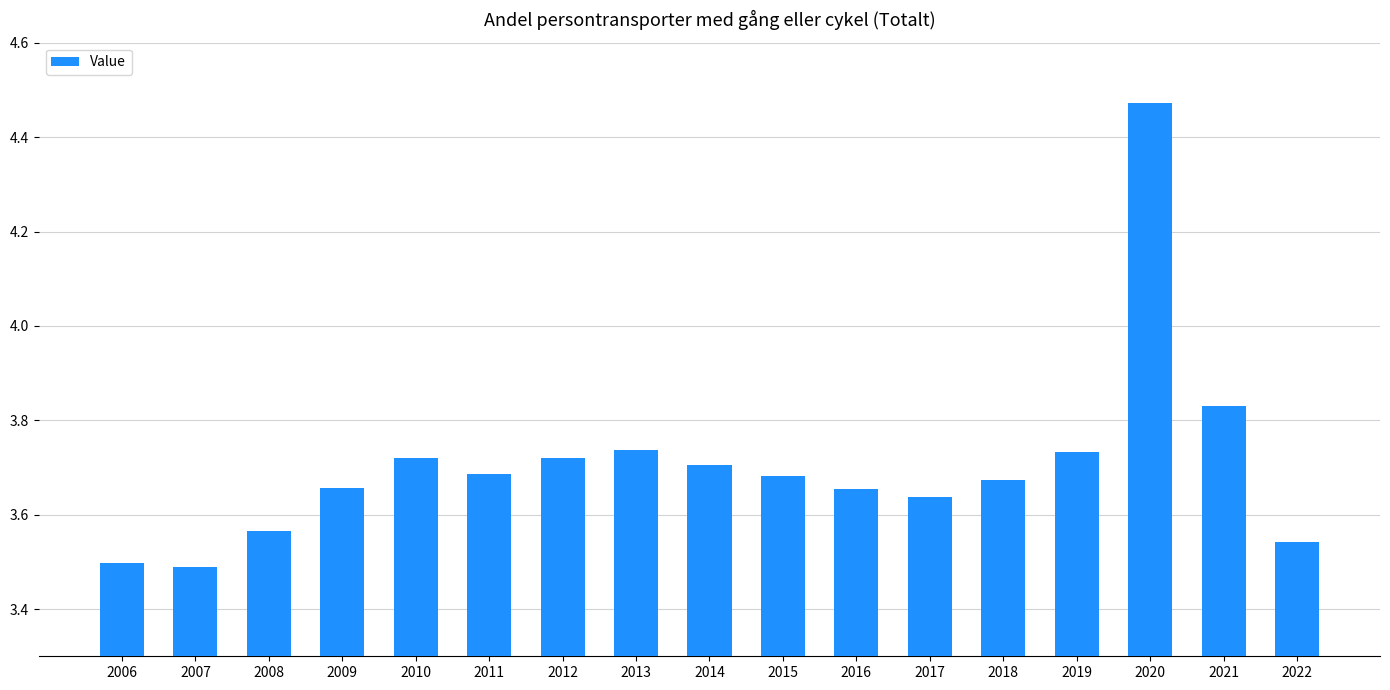

What is the change in value from 2008 to 2009?

+0.1